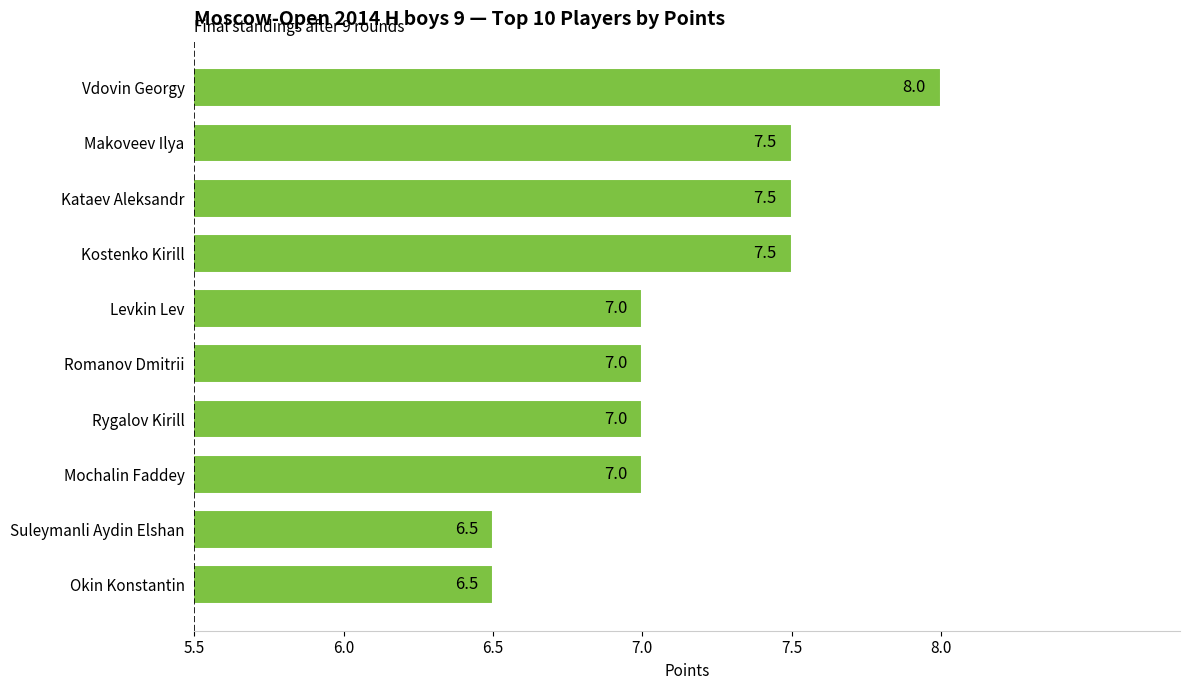

What is the difference between the values at Kostenko Kirill and Vdovin Georgy?

0.5